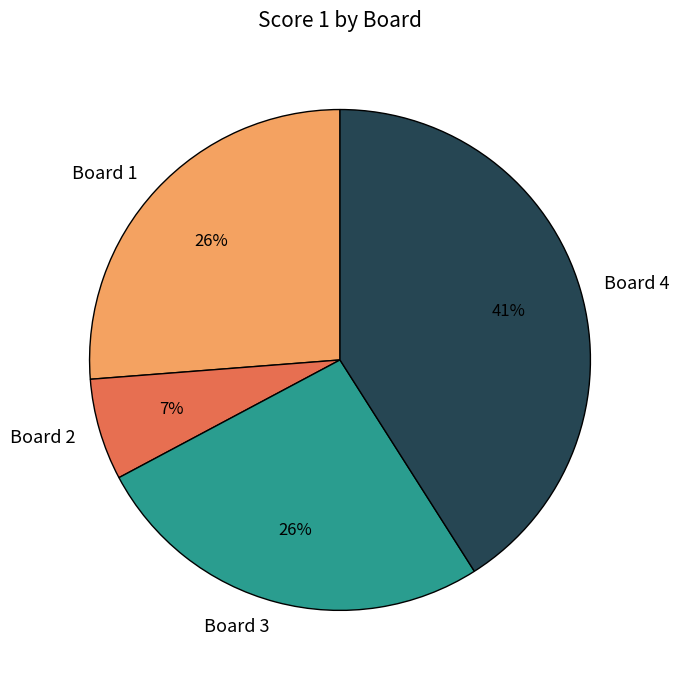

Is it true that Board 1 is 33% of the pie?

False